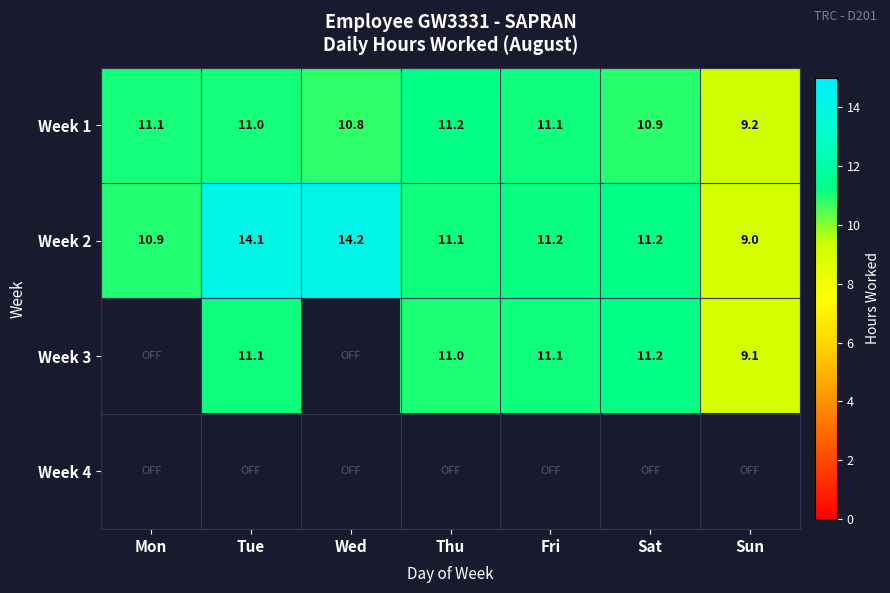

Which has a higher value, Wed or Thu?

Thu